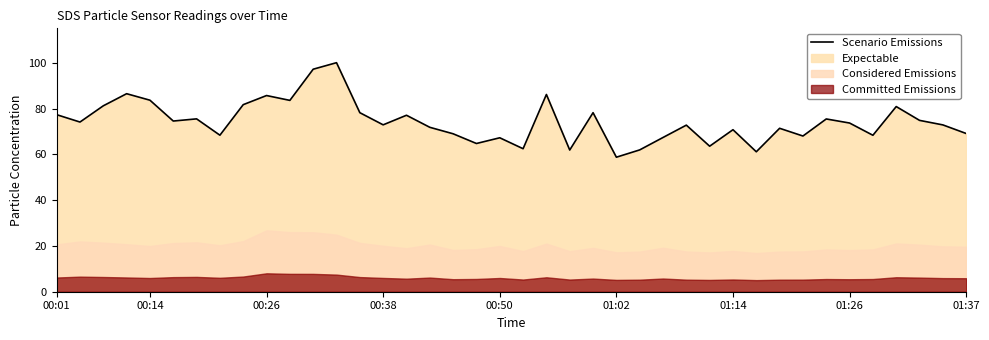

At which category does the chart reach its peak across all series?

12